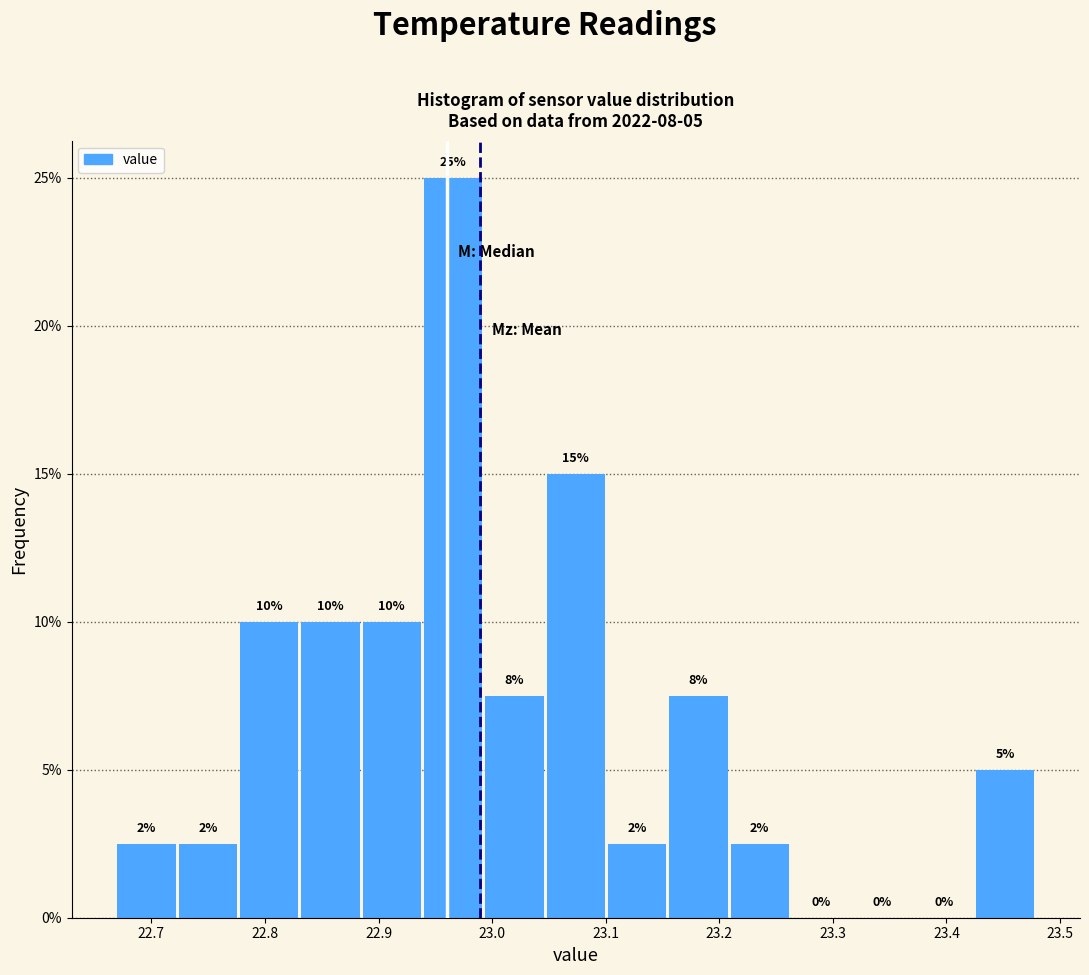

Over which range of the x-axis is the bar tallest?

22.940 to 22.994